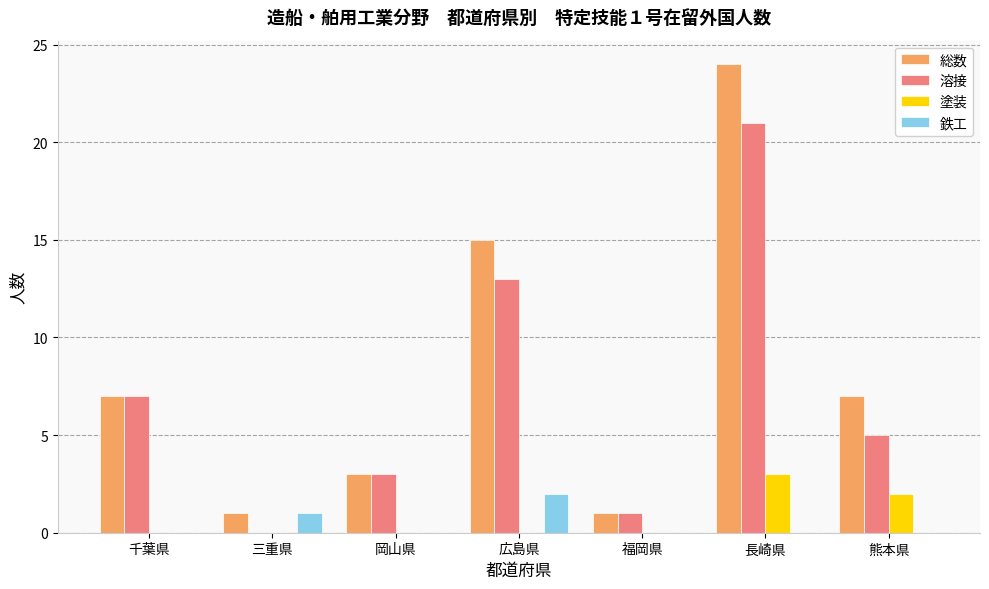

Reading left to right, extract all data points from this chart.

総数: 7	1	3	15	1	24	7
溶接: 7	0	3	13	1	21	5
塗装: 0	0	0	0	0	3	2
鉄工: 0	1	0	2	0	0	0